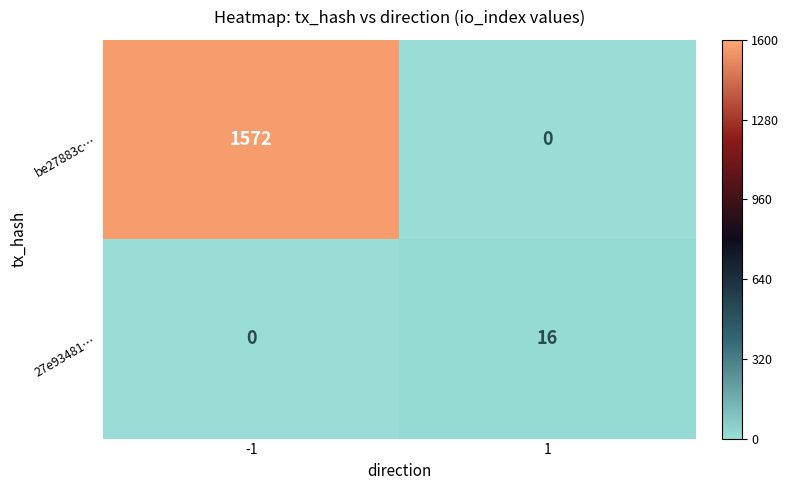

At how many categories does at least one series exceed 366?

1